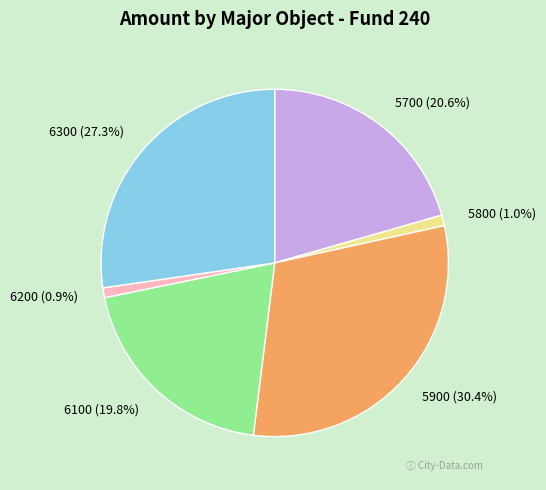

How many segments does this pie chart have?

6